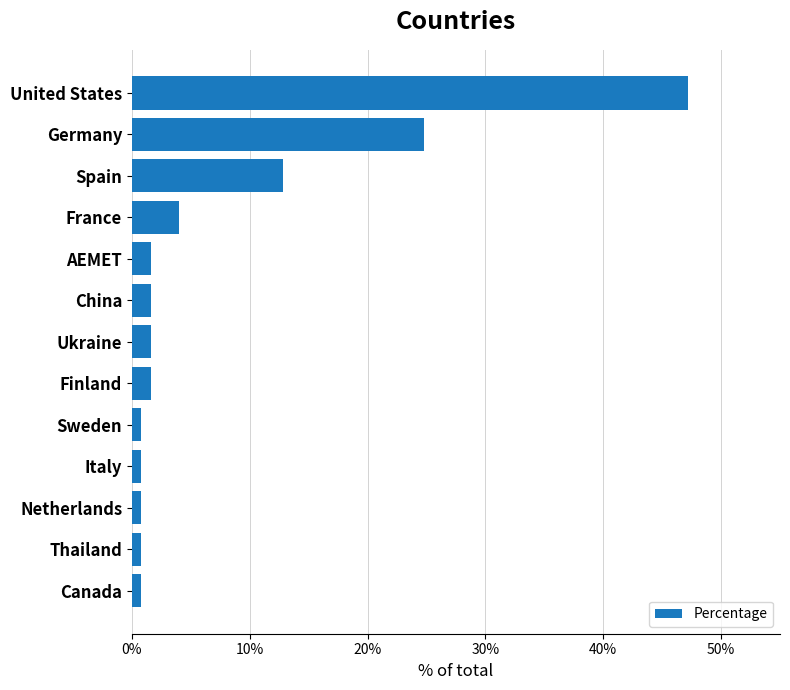

How many bars are there in total?

13